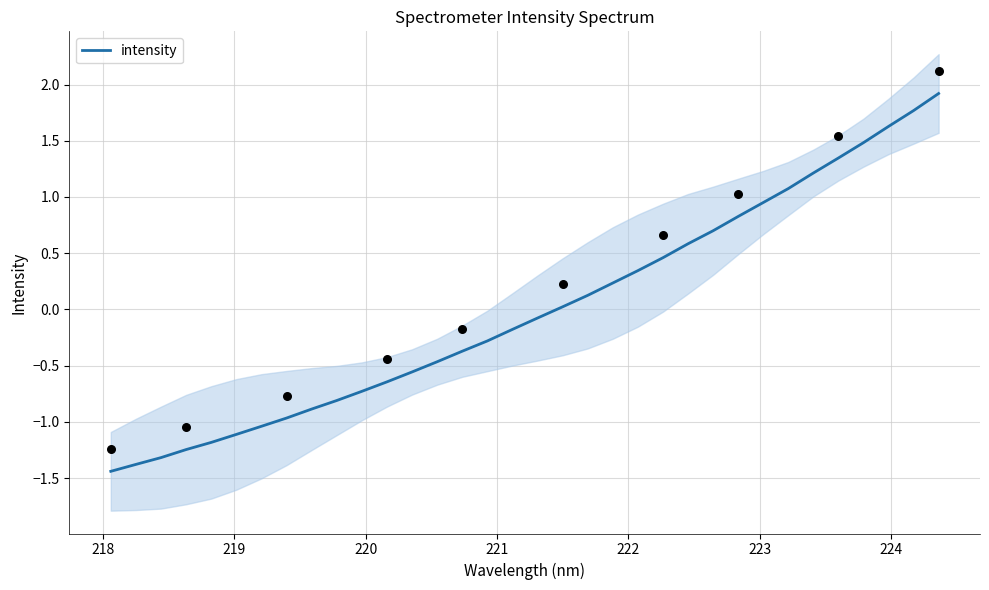

What is the highest value of the intensity series?

1.9